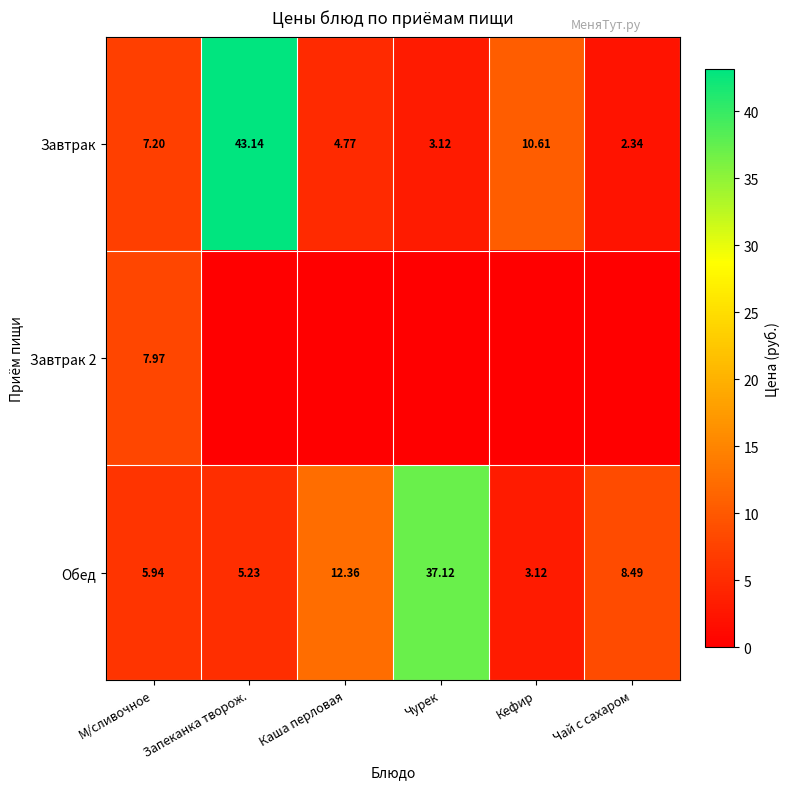

Between М/сливочное and Чурек, which is larger?

М/сливочное